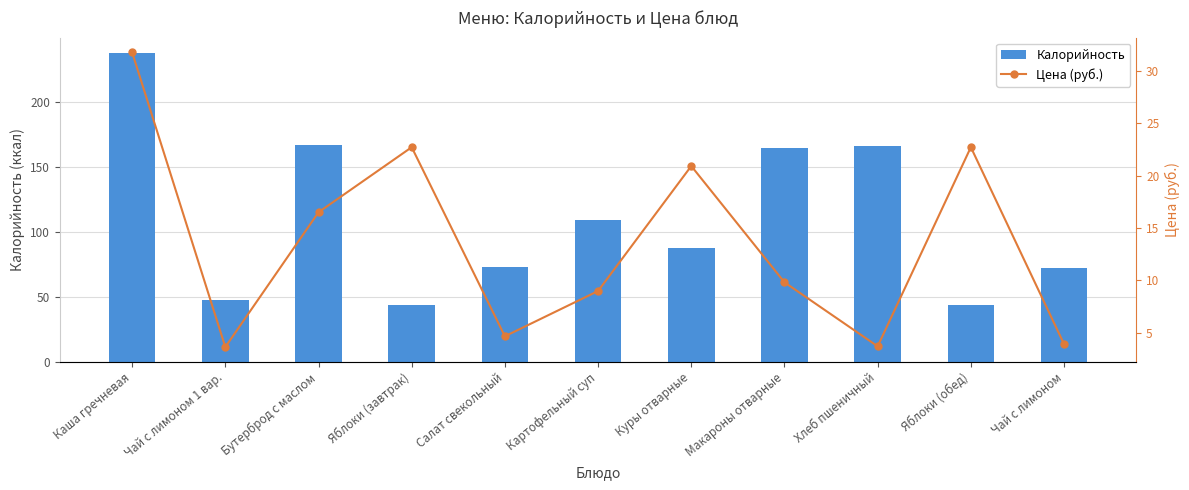

What is the sum of the Калорийность values at Яблоки (обед) and Бутерброд с маслом?

211